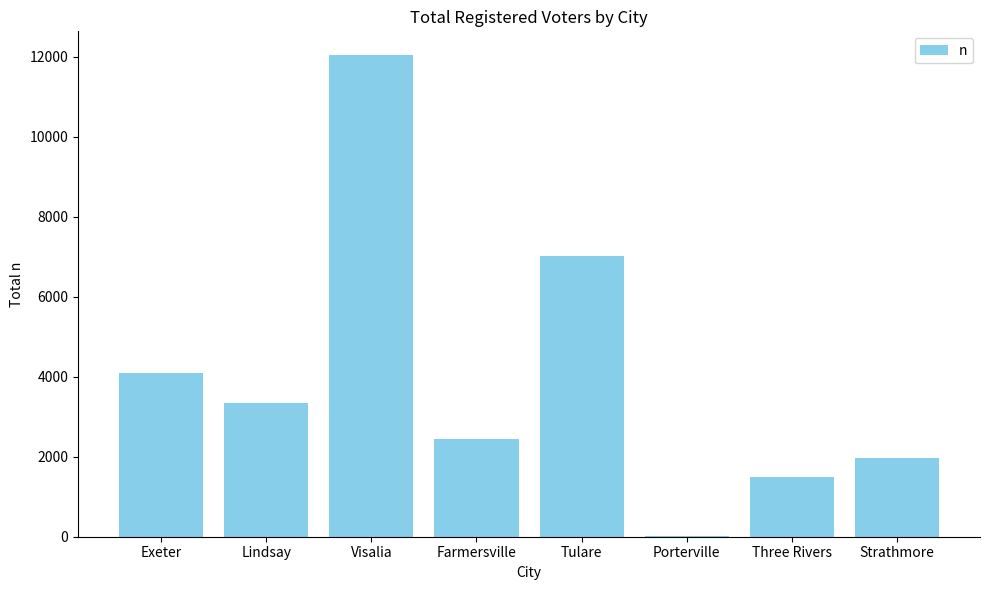

Approximately how many times larger is the value at Exeter compared to Tulare?

0.6